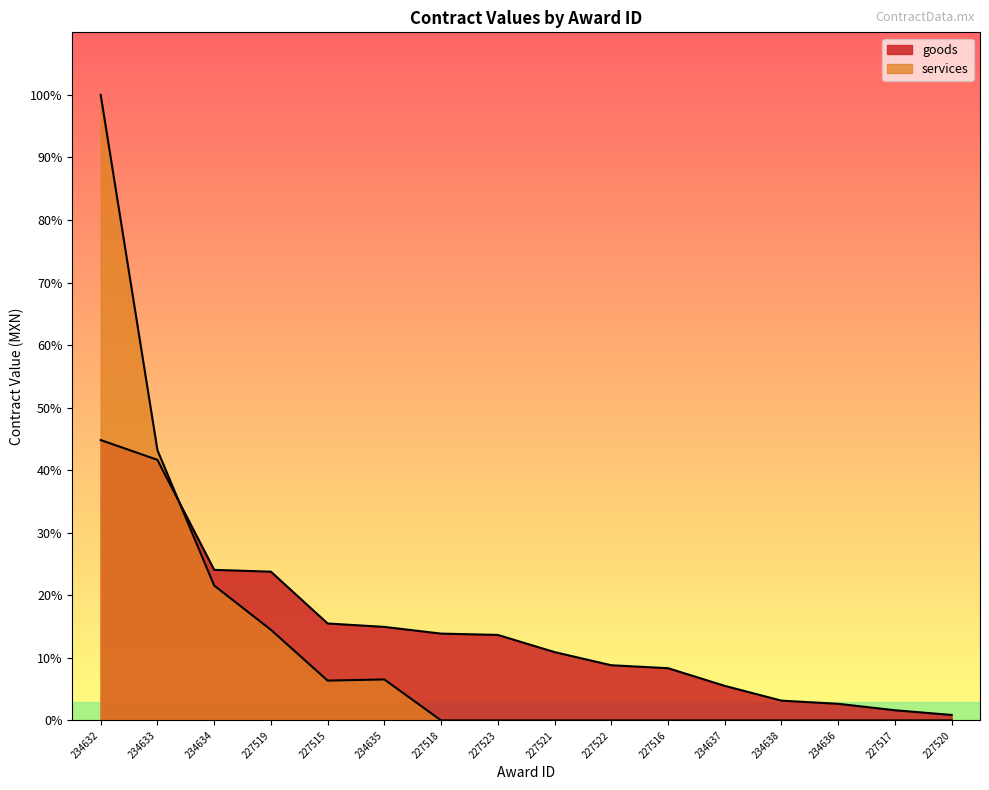

Where does the goods series first go above 120527?

234632